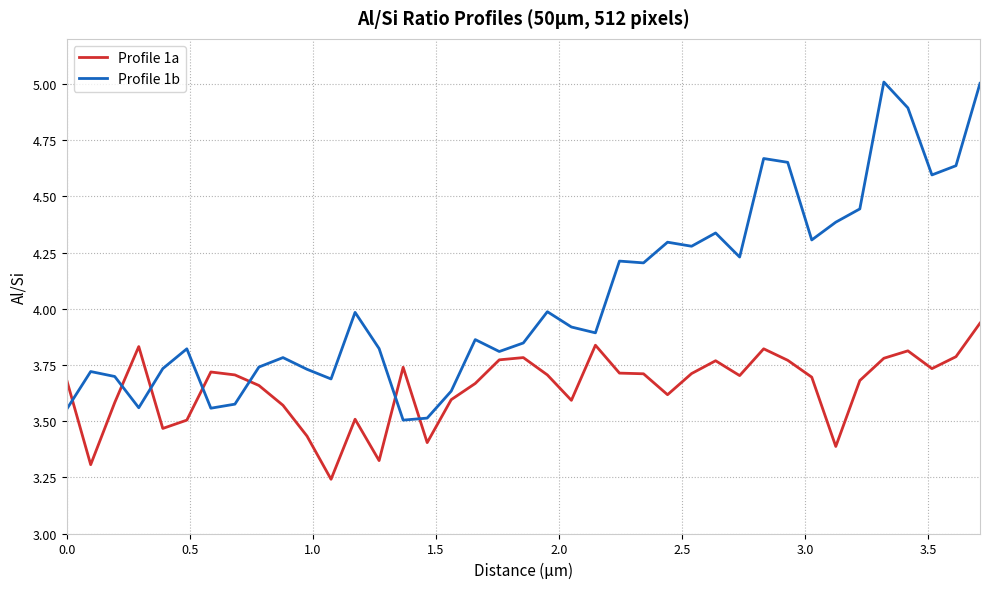

Which series has the largest total across all categories?

Profile 1b